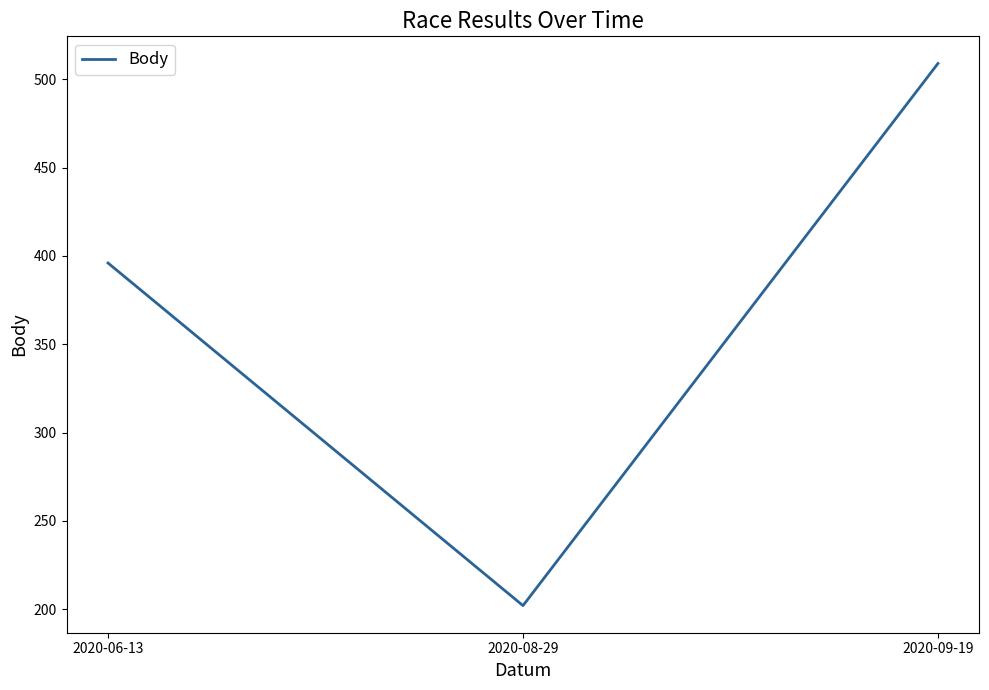

How many lines are shown in the chart?

1